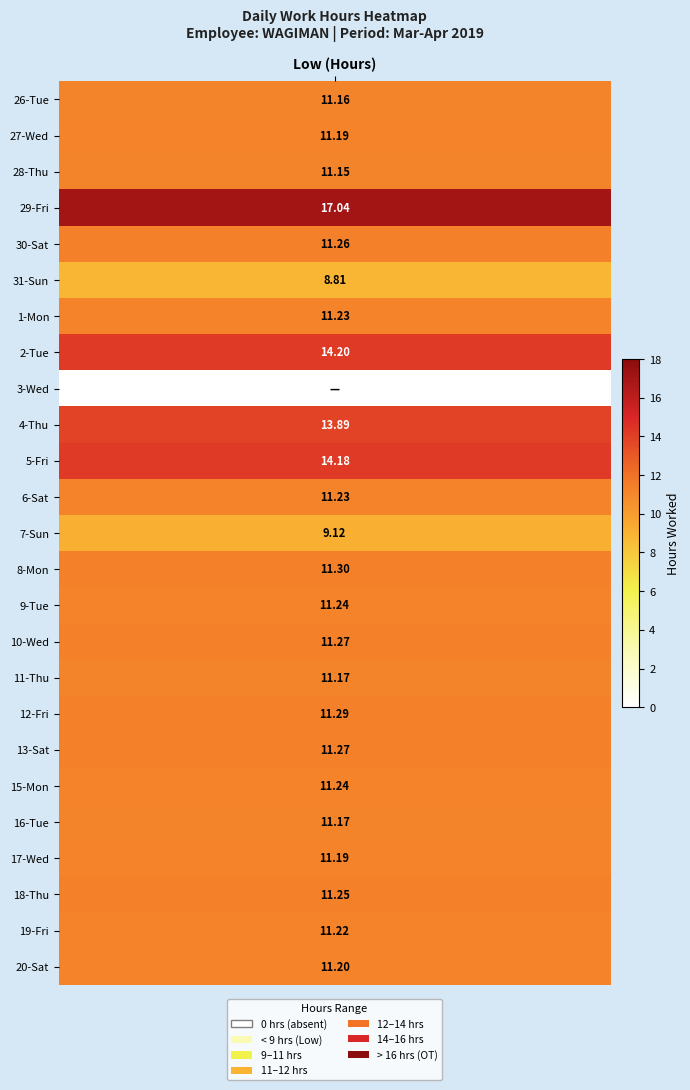

At how many categories does at least one series exceed 10?

1